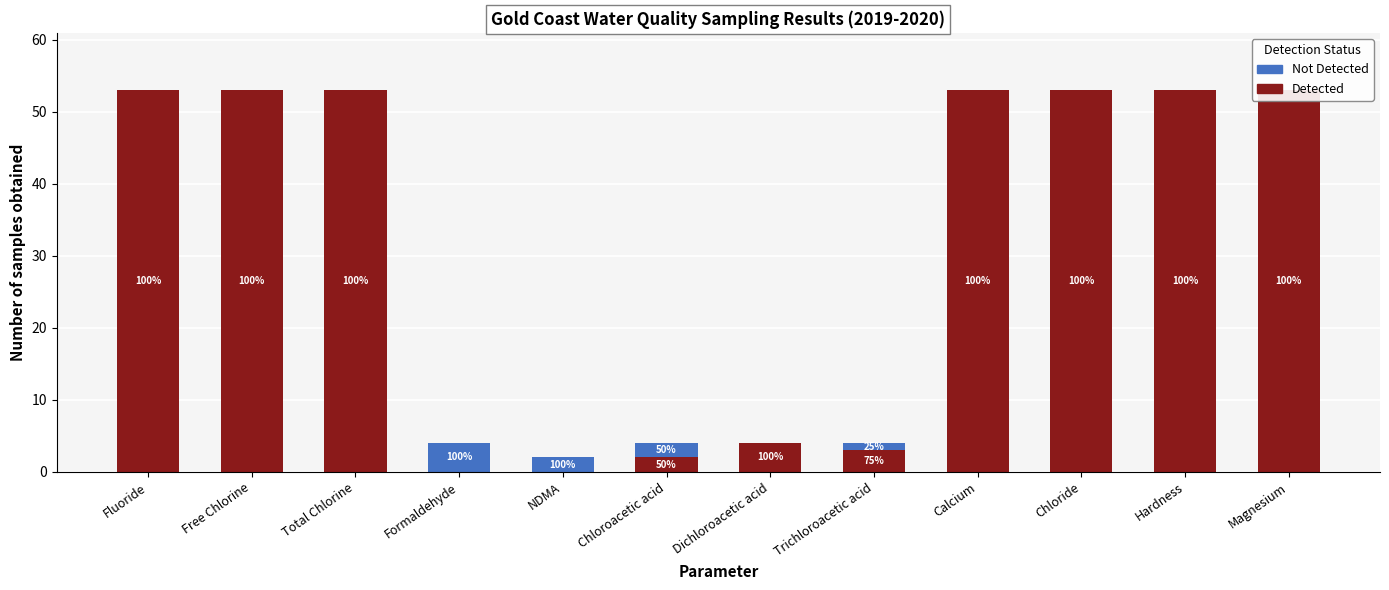

Is the value of Not Detected at Hardness greater than the value of Detected at Dichloroacetic acid?

No